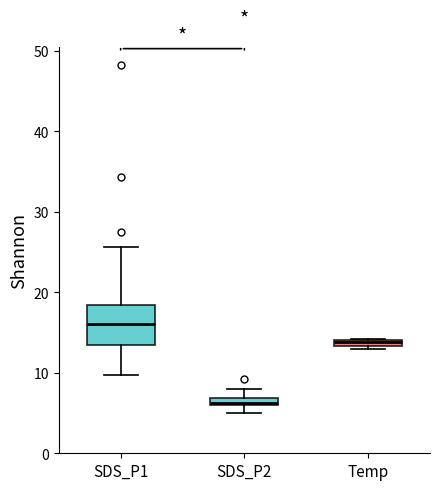

Which box's median line is the highest?

SDS_P1